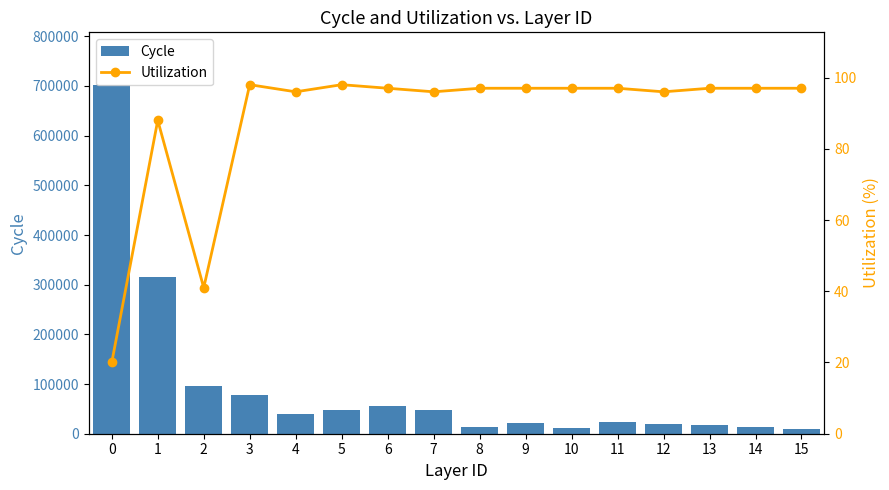

How many data points in Utilization are less than 97?

6